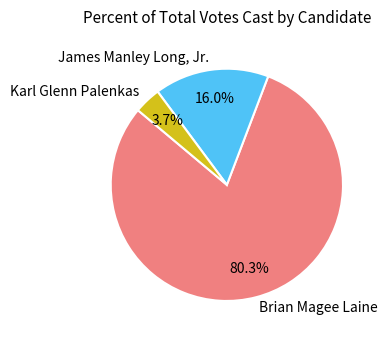

Rank the categories by value from lowest to highest.

Karl Glenn Palenkas, James Manley Long, Jr., Brian Magee Laine